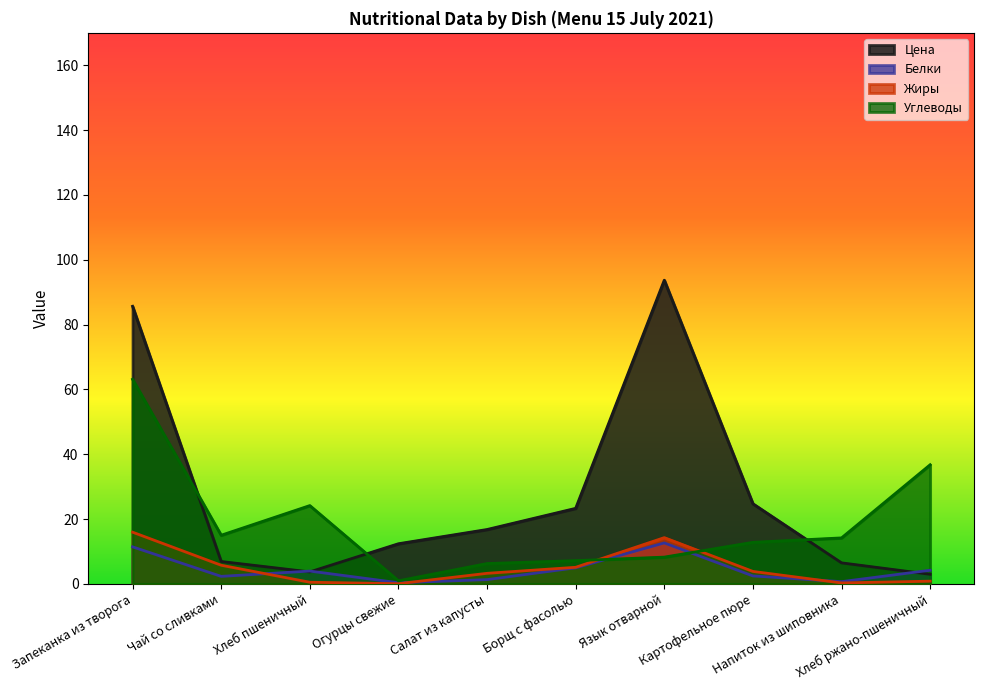

How many lines are shown in the chart?

4